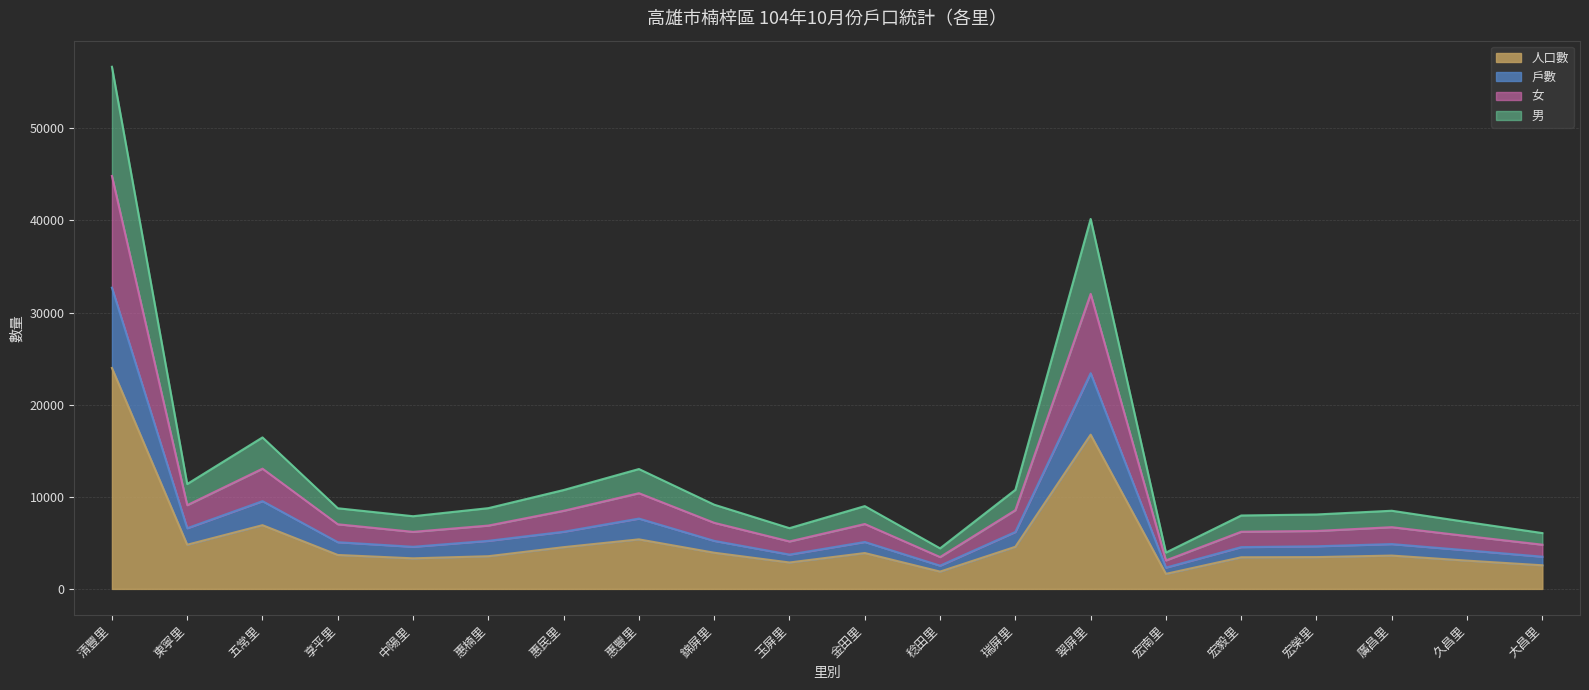

Where is 人口數 nearest to the value 12808?

翠屏里